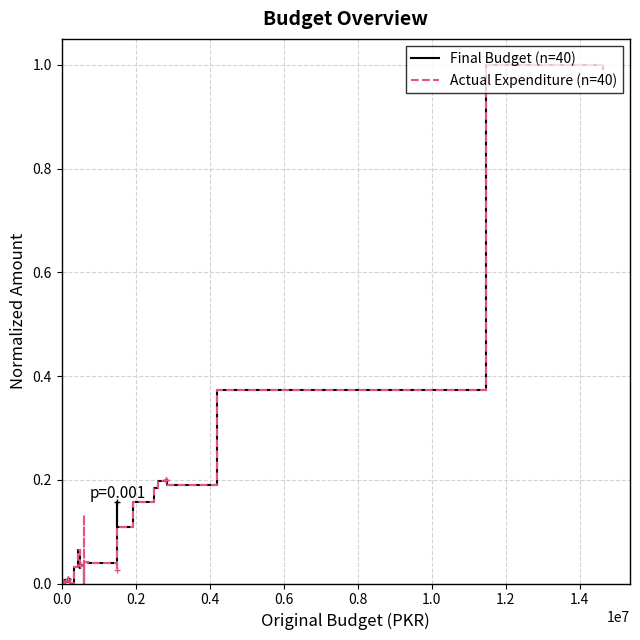

True or false: Actual Expenditure (n=40) and Final Budget (n=40) cross at least once.

False